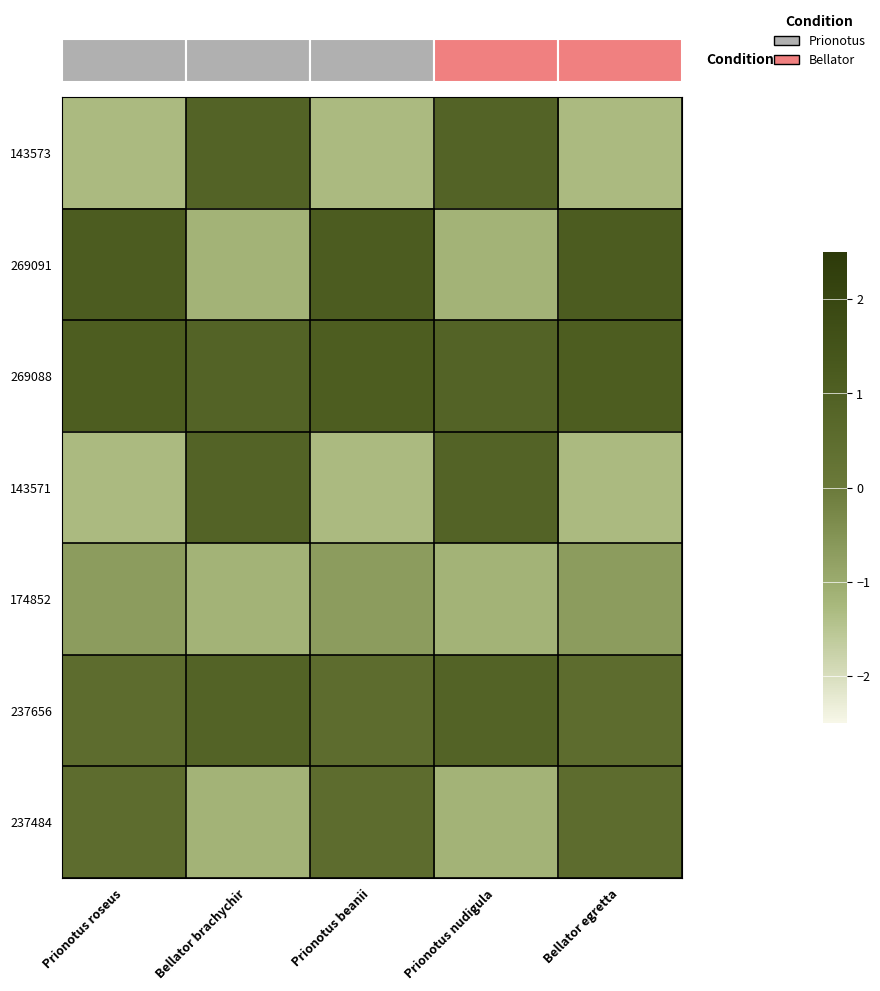

What is the greatest value displayed?

1.1